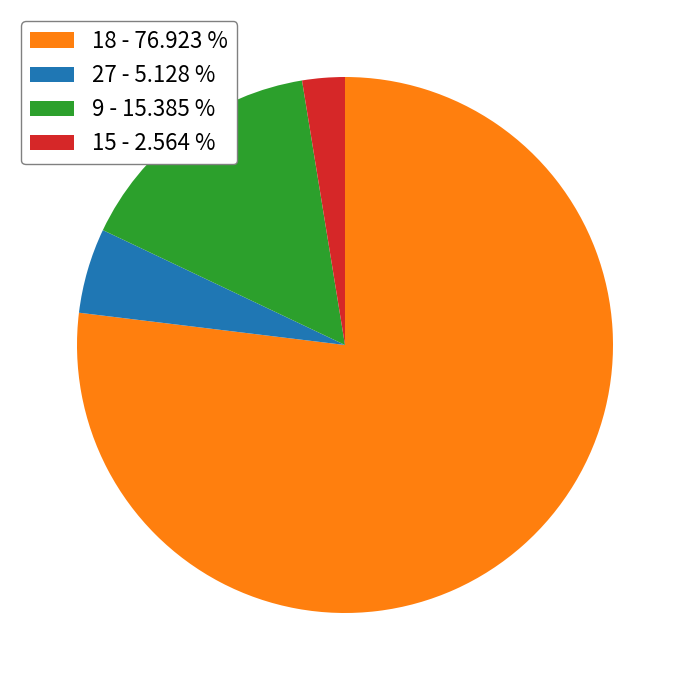

Combined, do 9 - 15.385 % and 27 - 5.128 % account for over 50%?

No